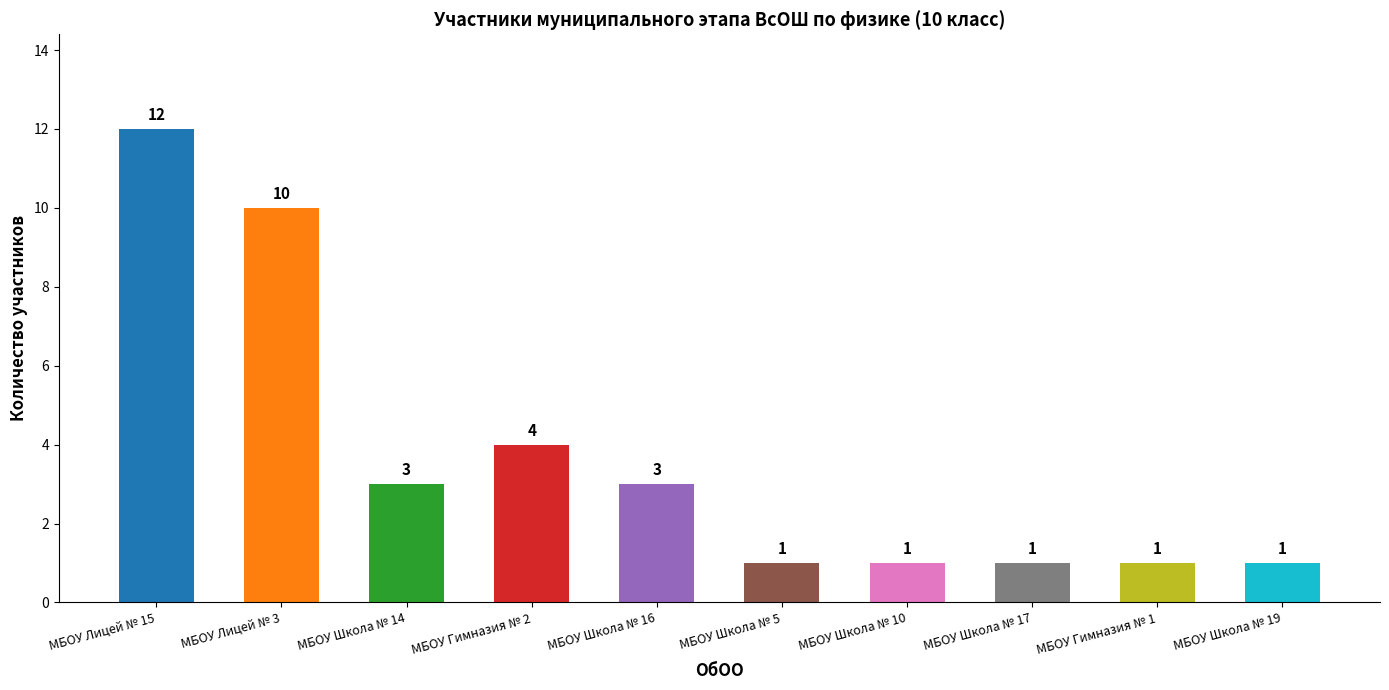

What is the label of the 2nd bar from the left?

МБОУ Лицей № 3